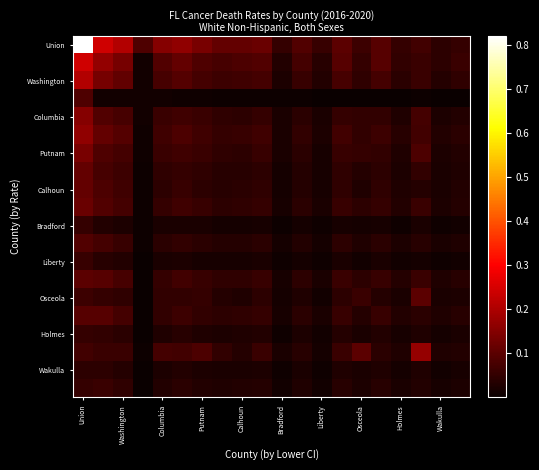

At which category is the sum across all series the highest?

Union